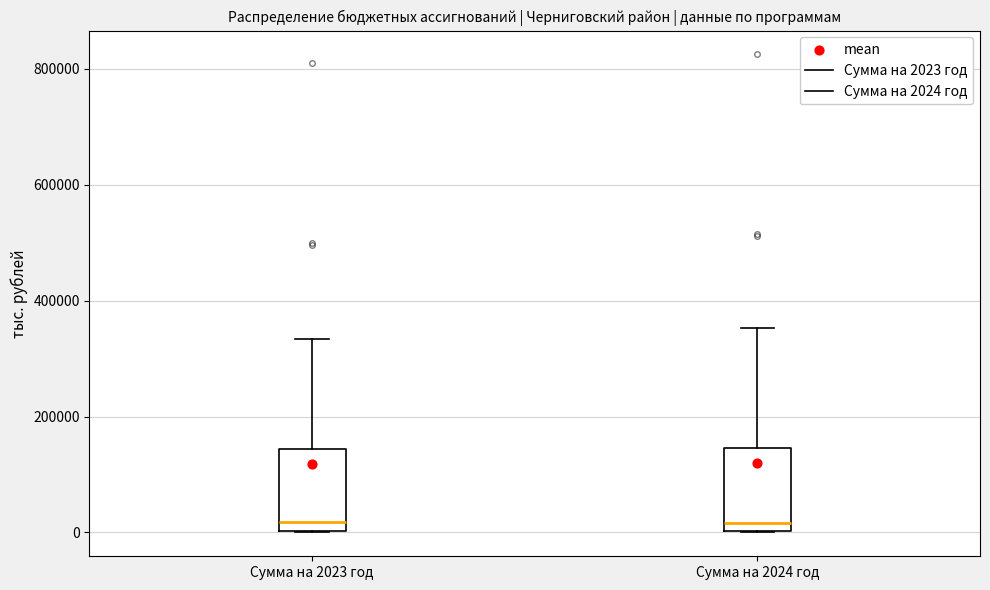

Reading left to right, transcribe this box plot: for each box, give where its median line is, the range the box spans, and where its two whiskers end, as read against the y-axis. The values are not printed on the chart, so give them approximately, as read against the axis.

Сумма на 2023 год: median 20000, box 0 to 140000, whiskers 0 to 340000
Сумма на 2024 год: median 20000, box 0 to 140000, whiskers 0 to 360000